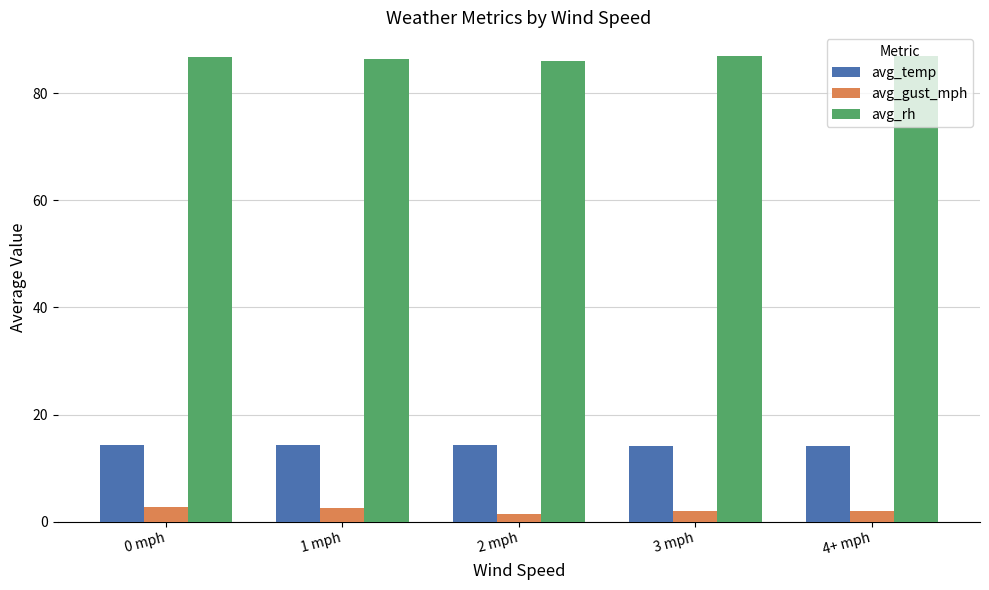

What is the spread (max minus min) of values at 4+ mph?

85.0